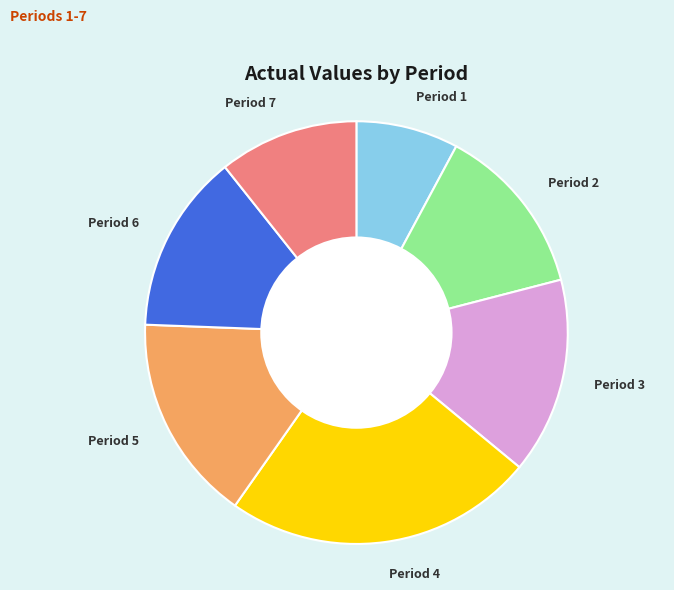

How many segments does this pie chart have?

7